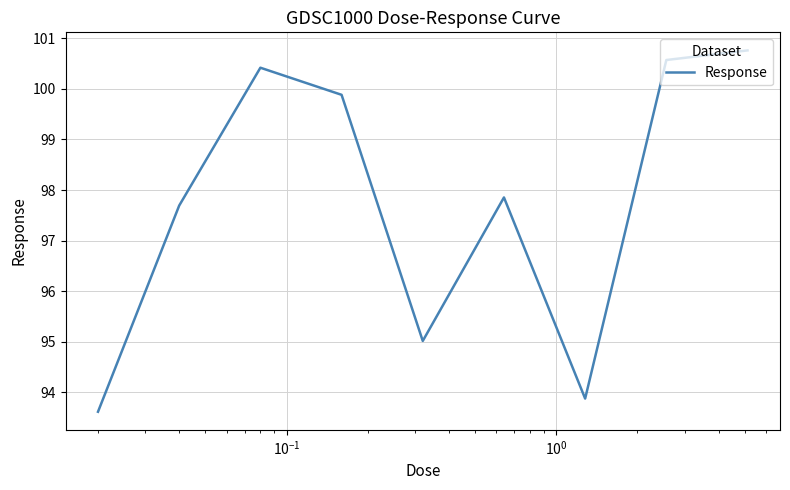

What is the sum of all values?

879.7